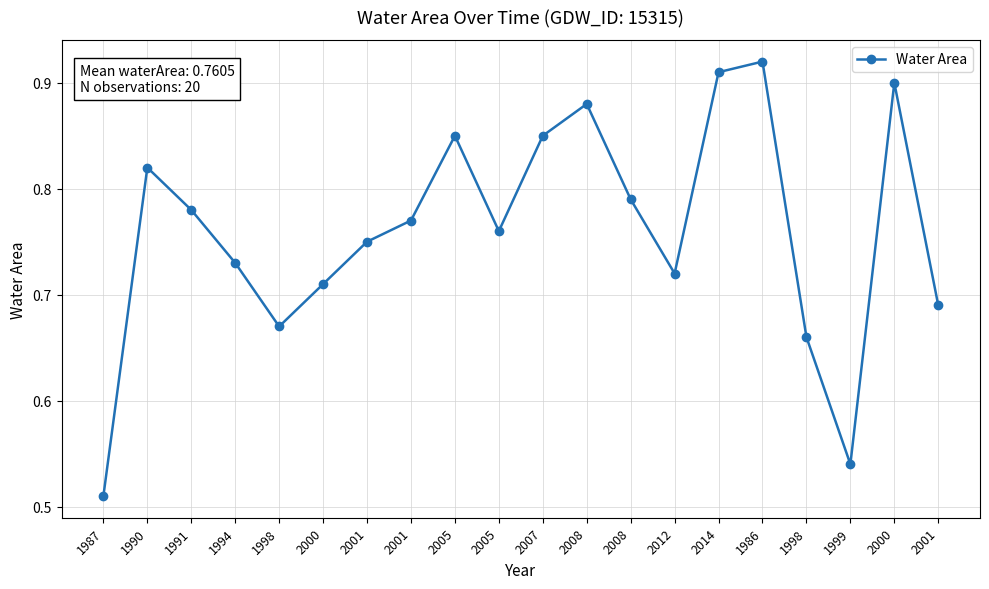

List the labels in order of value, smallest first.

1987, 1999, 1998, 1998, 2001, 2000, 2012, 1994, 2001, 2005, 2001, 1991, 2008, 1990, 2005, 2007, 2008, 2000, 2014, 1986